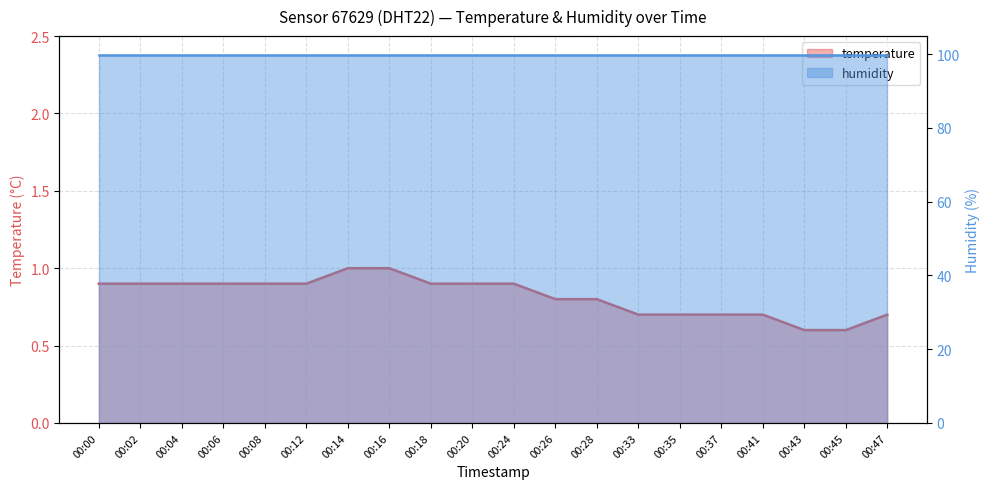

Is it true that the value at 00:33 is 0.4?

False